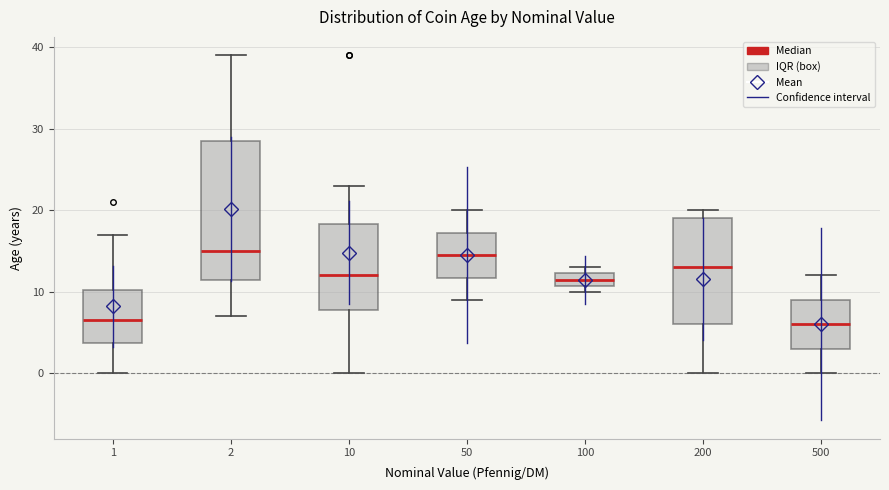

Reading left to right, read every box against the y-axis: the position of its median line, the range the box covers, and the ends of its whiskers. The values are not printed on the chart, so give them approximately, as read against the axis.

1: median 7, box 4 to 10, whiskers 0 to 17
2: median 15, box 12 to 29, whiskers 7 to 39
10: median 12, box 8 to 18, whiskers 0 to 23
50: median 15, box 12 to 17, whiskers 9 to 20
100: median 12 (inside the box), box 11 to 12, whiskers 10 to 13
200: median 13, box 6 to 19, whiskers 0 to 20
500: median 6, box 3 to 9, whiskers 0 to 12